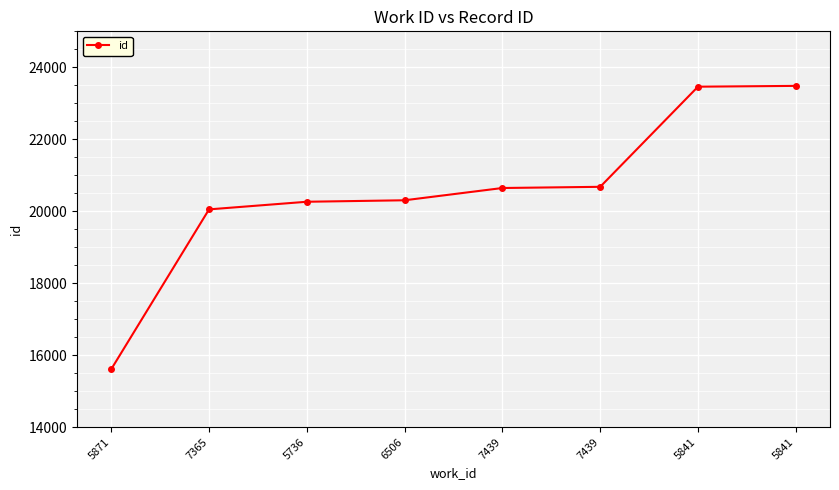

How many lines are shown in the chart?

1